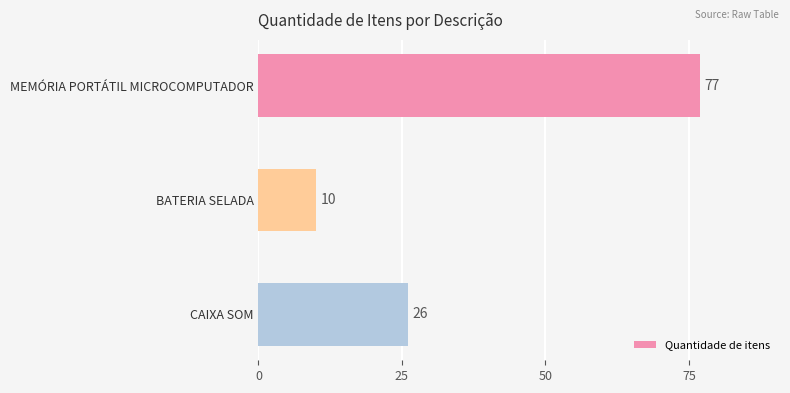

True or false: the data shows 10 at BATERIA SELADA.

True